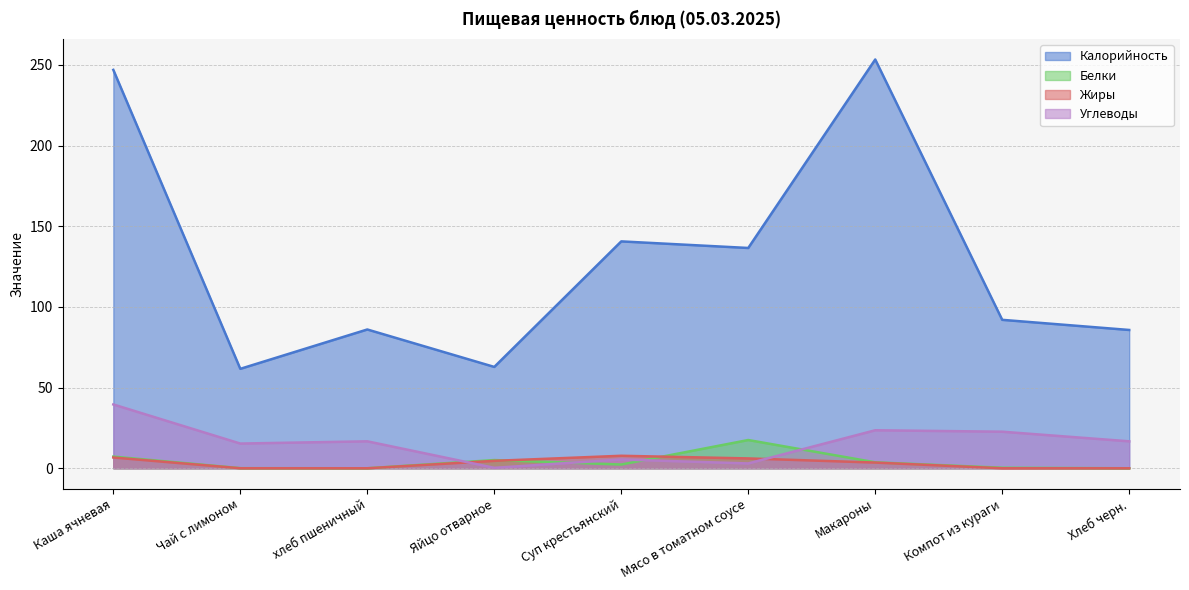

At how many categories does at least one series exceed 182?

2